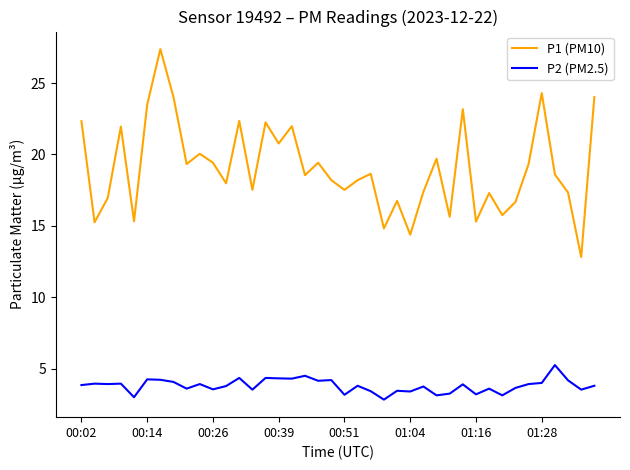

How many lines are shown in the chart?

2